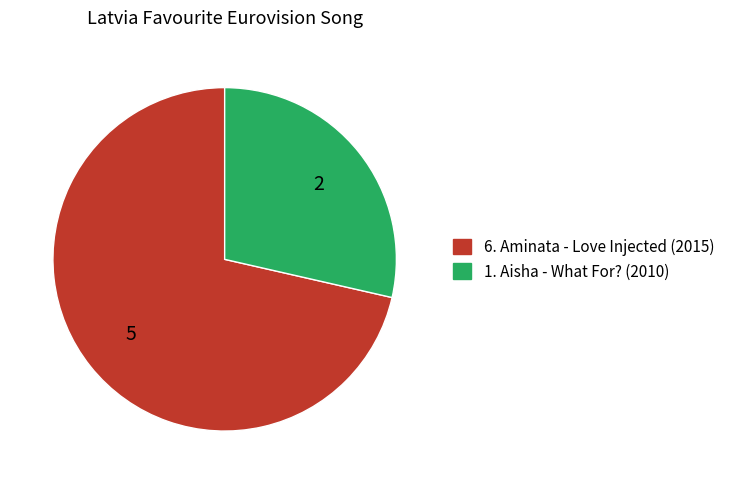

True or false: 1. Aisha - What For? (2010) accounts for 22% of the total.

False